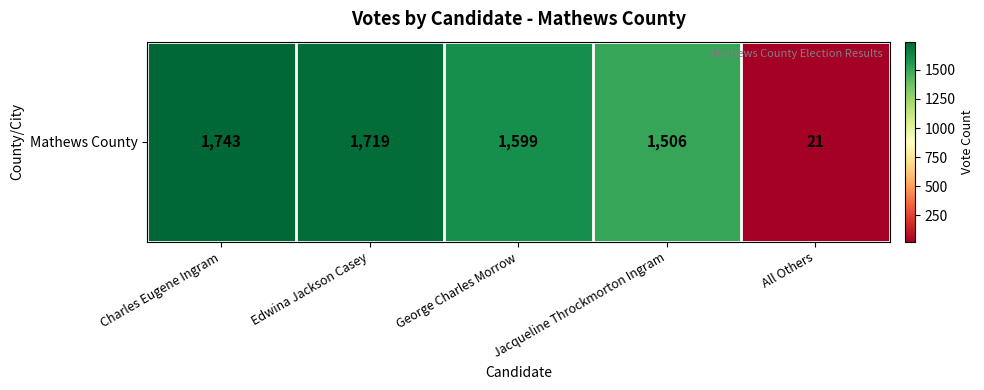

Reading left to right, list all the values displayed in this chart.

Charles Eugene Ingram=1743	Edwina Jackson Casey=1719	George Charles Morrow=1599	Jacqueline Throckmorton Ingram=1506	All Others=21